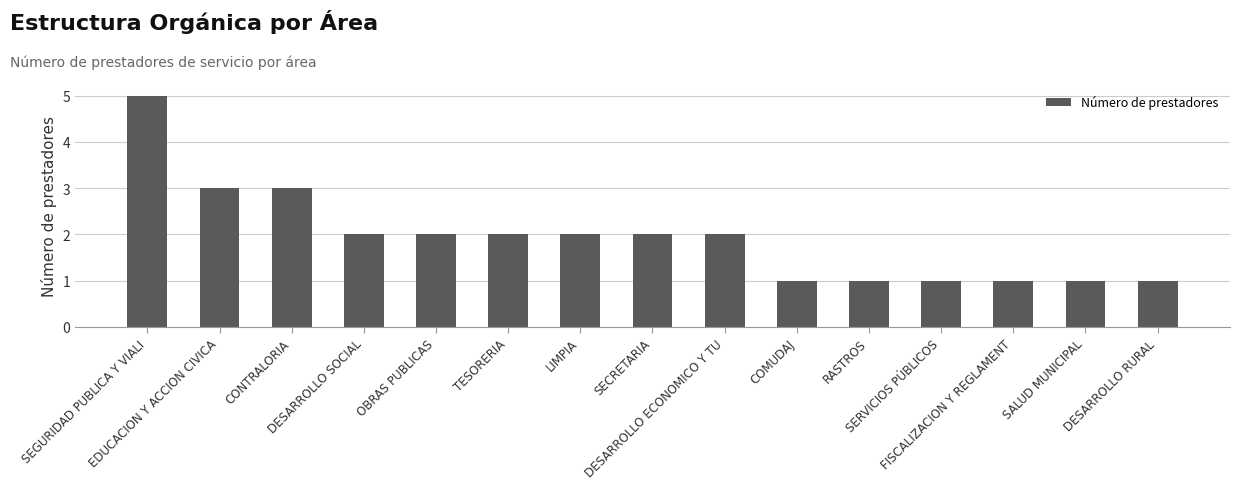

What is the value of the 13th bar from the left?

1